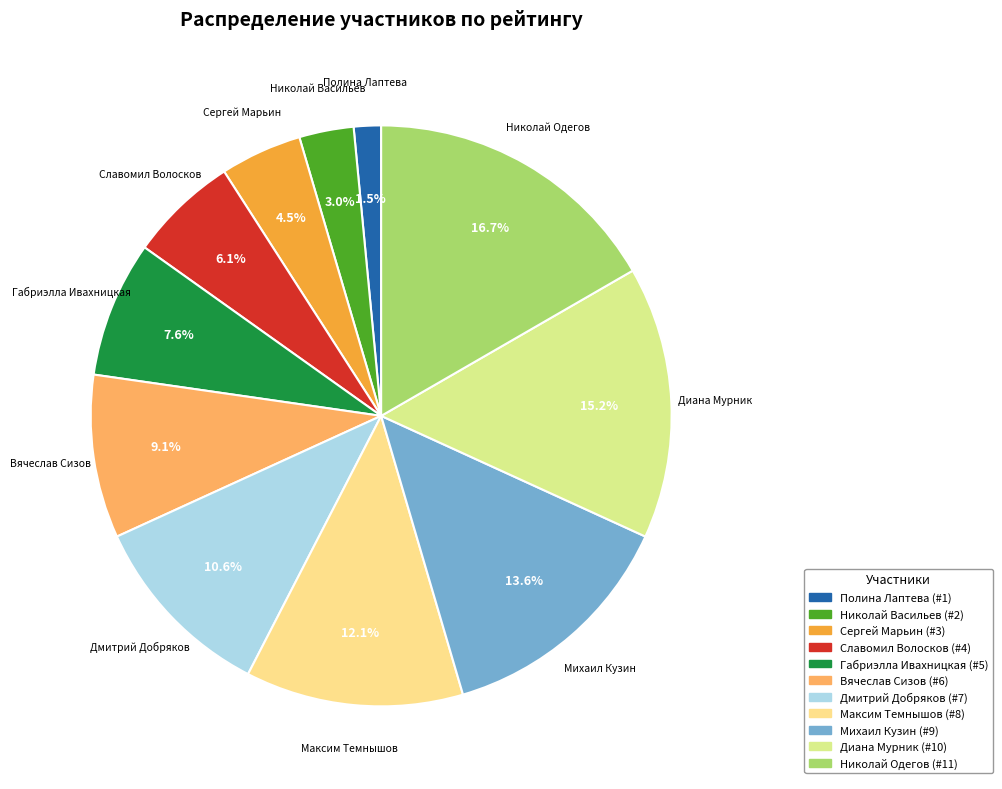

To the nearest percent, what percentage of the pie is Габриэлла Ивахницкая?

8%